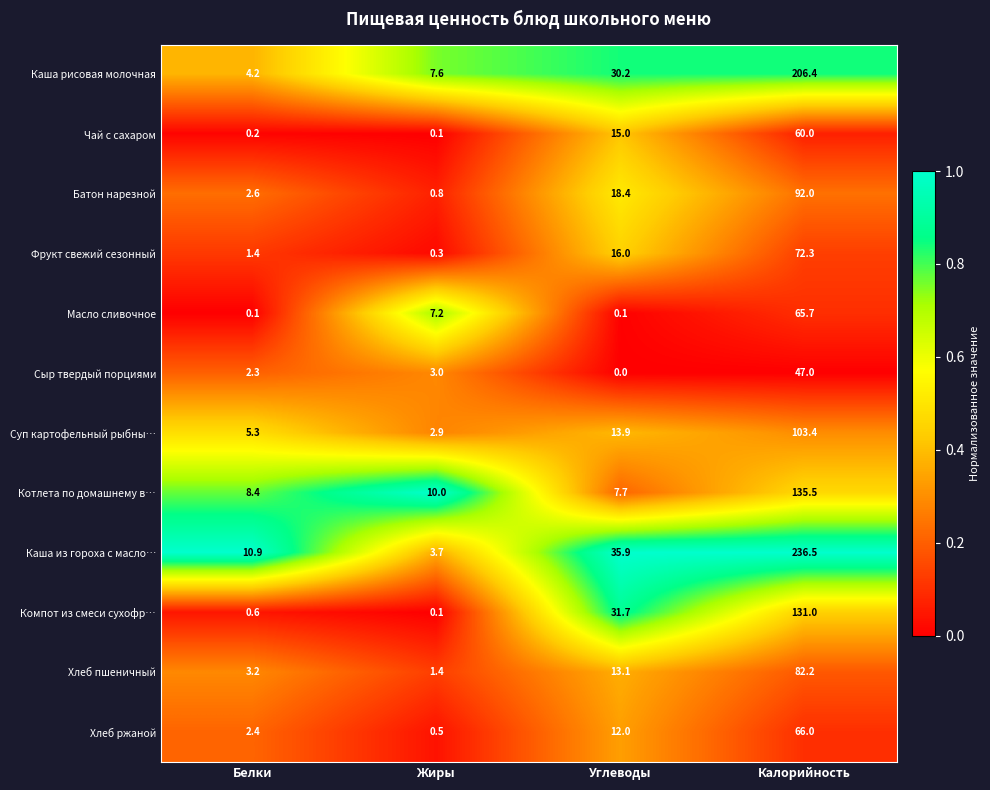

Rank the categories by Котлета по домашнему в… value from lowest to highest.

Углеводы, Белки, Жиры, Калорийность